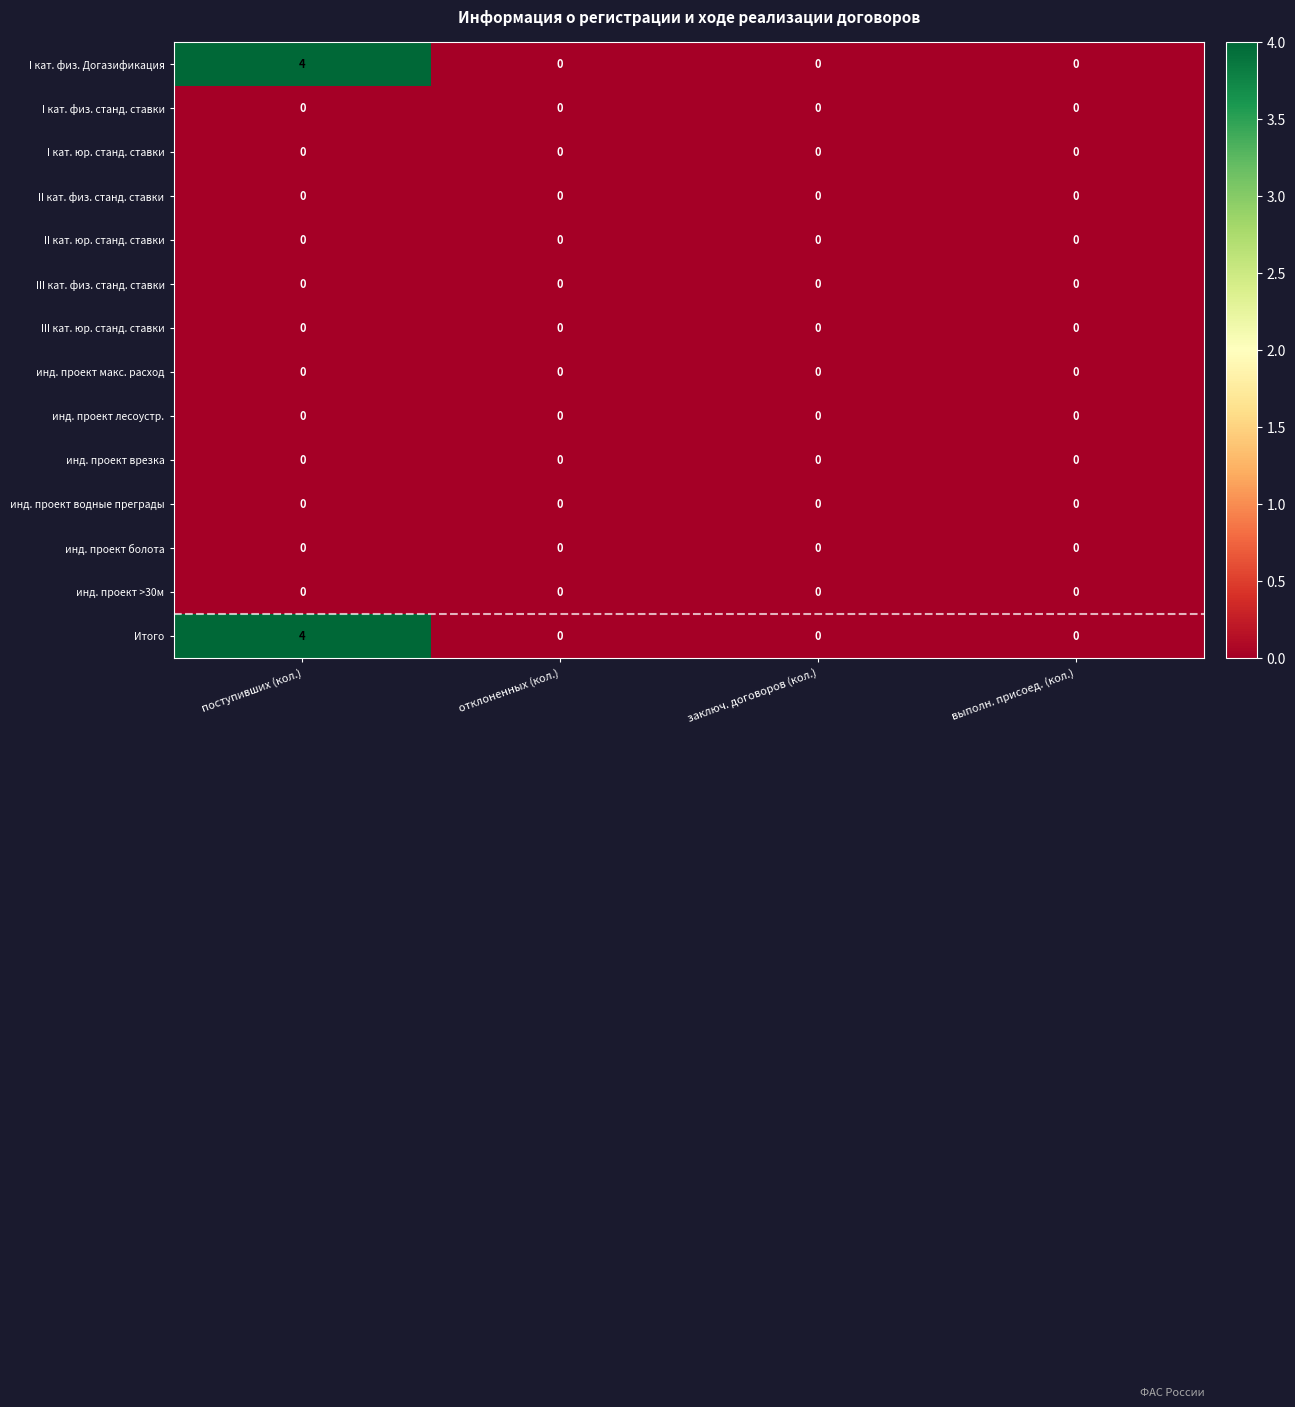

Which label corresponds to the largest value in the chart?

поступивших (кол.)